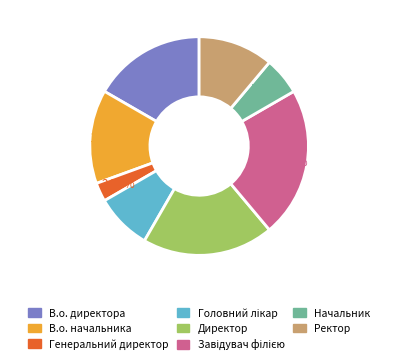

What percentage is the Генеральний директор slice, to the nearest percent?

3%